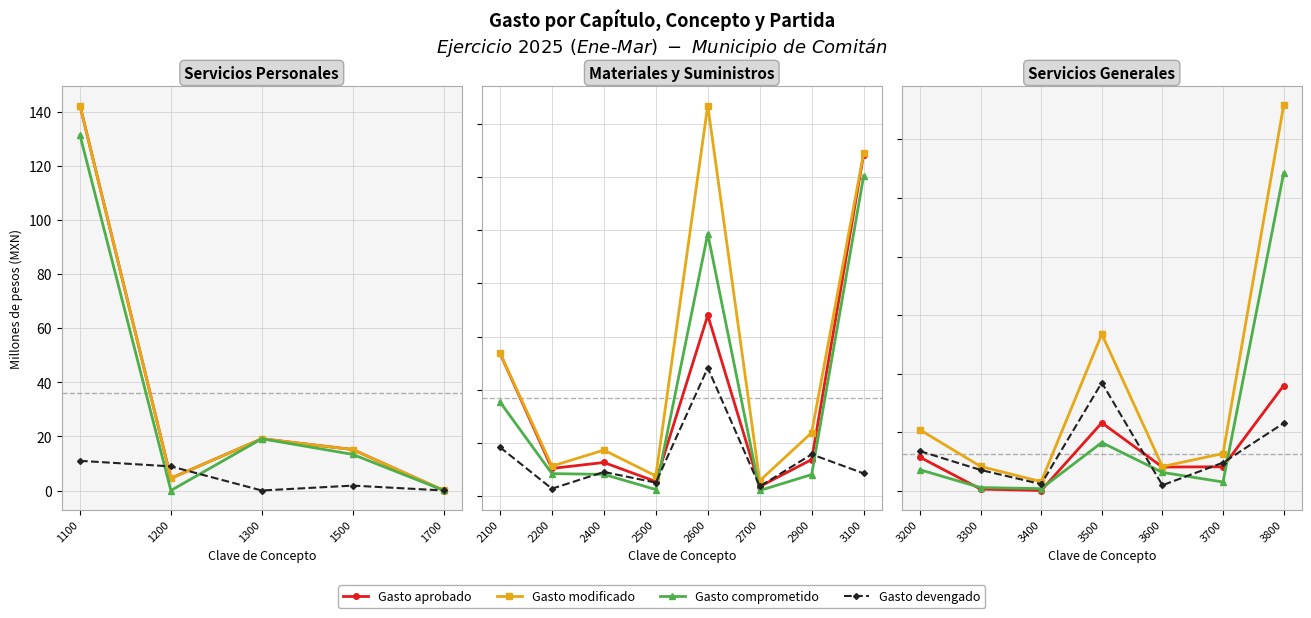

How many data points does each series have?

7